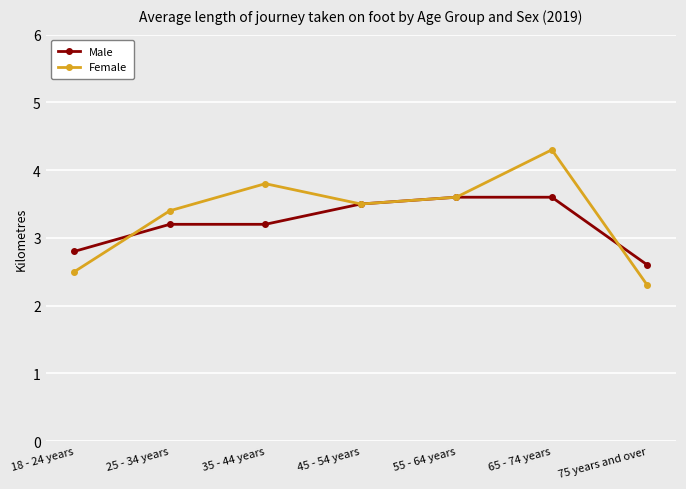

Reading left to right, transcribe all the data shown in this chart.

Male: 2.8	3.2	3.2	3.5	3.6	3.6	2.6
Female: 2.5	3.4	3.8	3.5	3.6	4.3	2.3